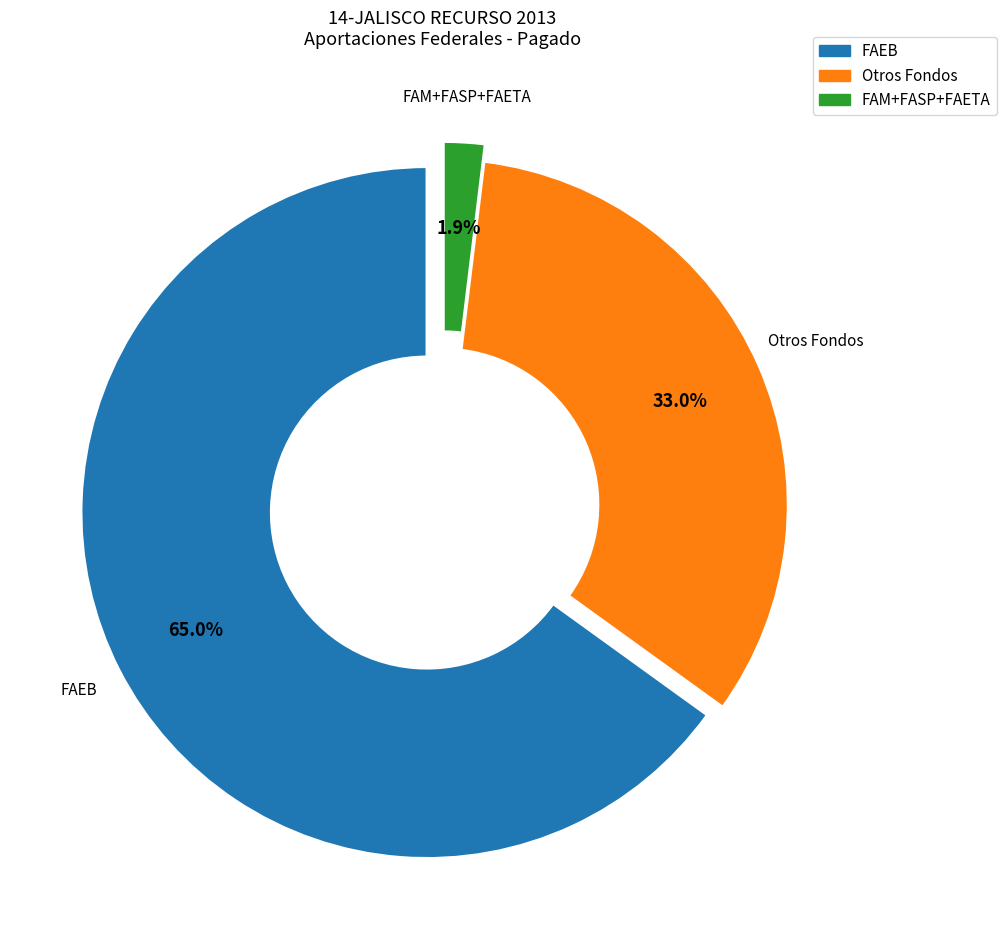

Is there a majority slice in this chart?

Yes